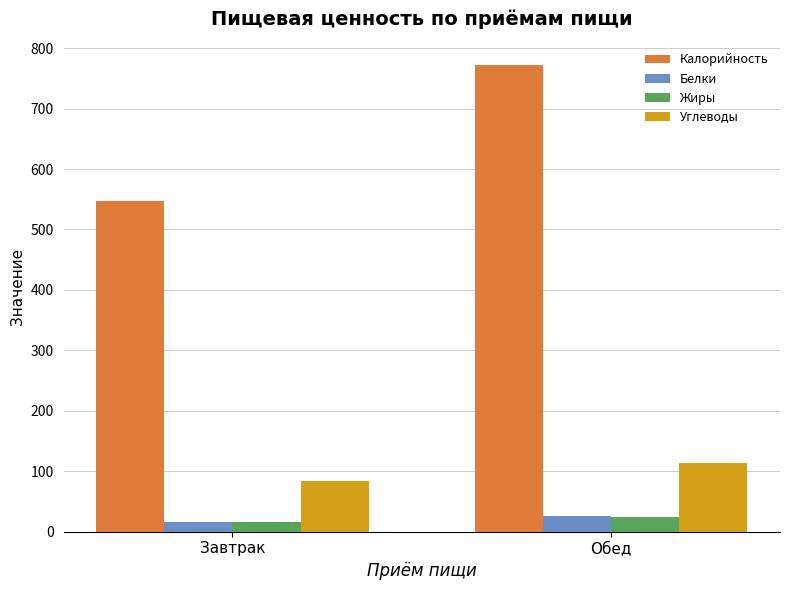

What is the total value across all series at Обед?

934.6